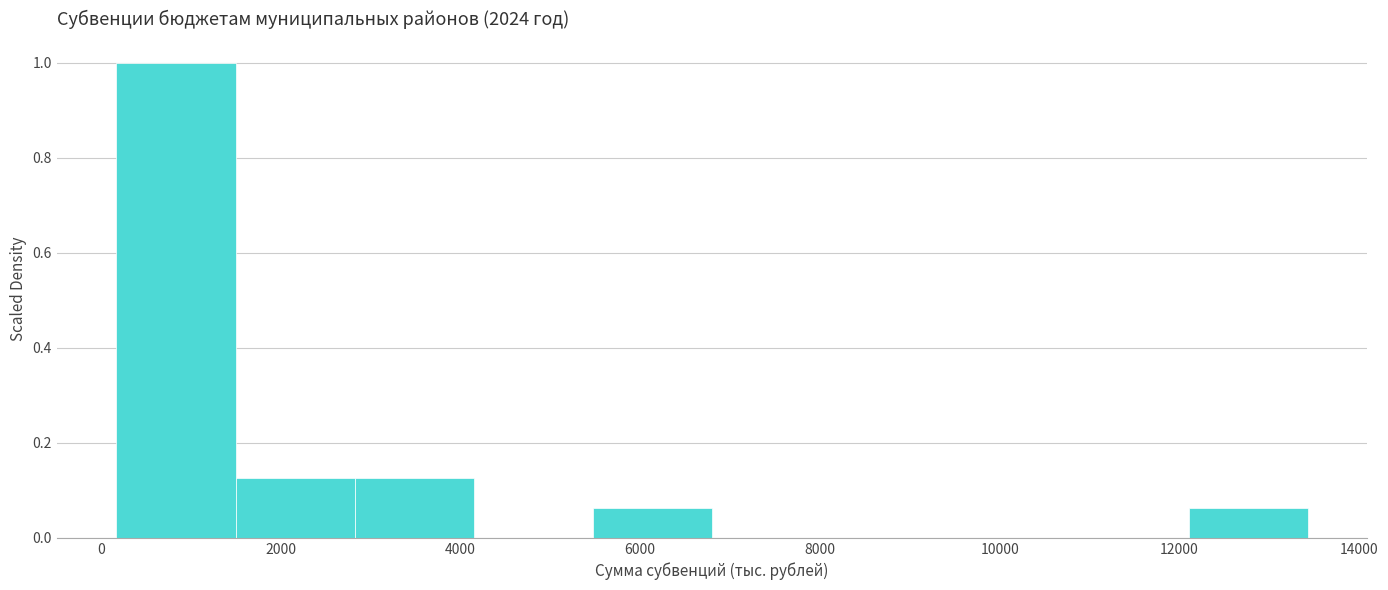

Which range on the x-axis has the tallest bar?

200 to 1400